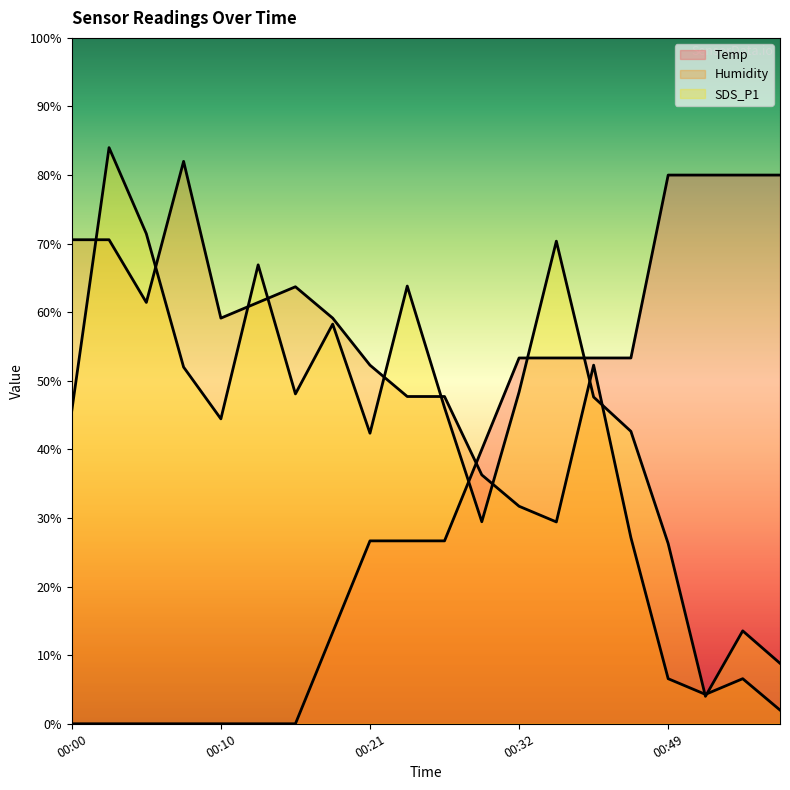

How many intersections are there between SDS_P1 and Humidity?

11